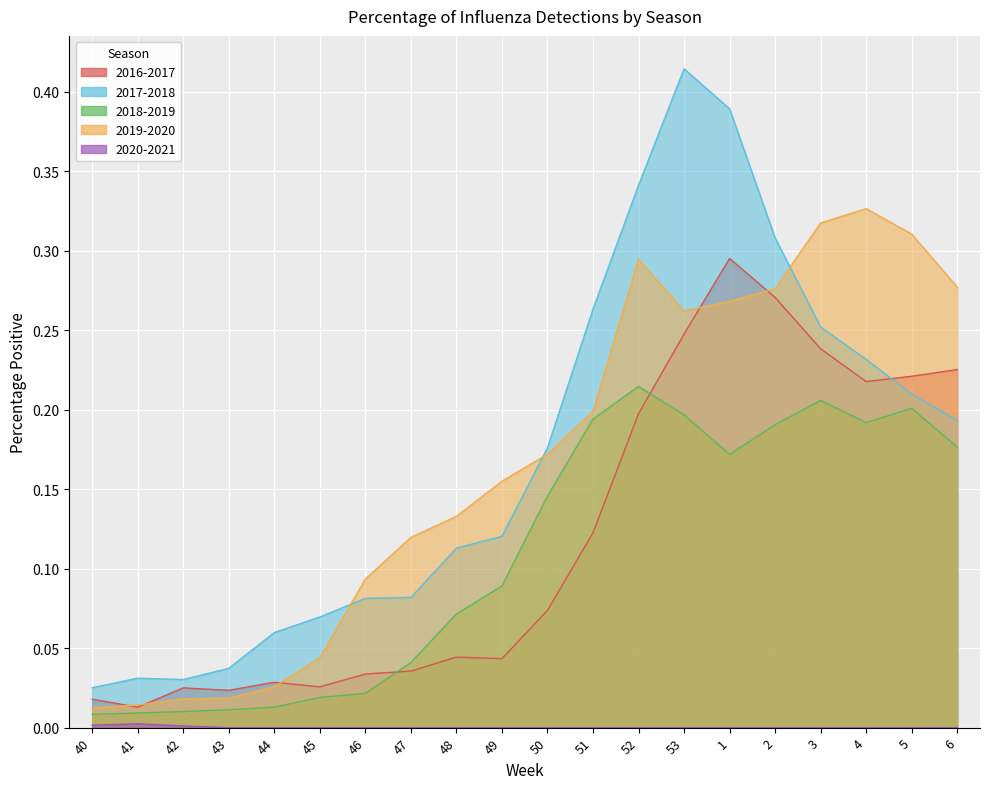

What is the average value of the 2017-2018 series?

0.2